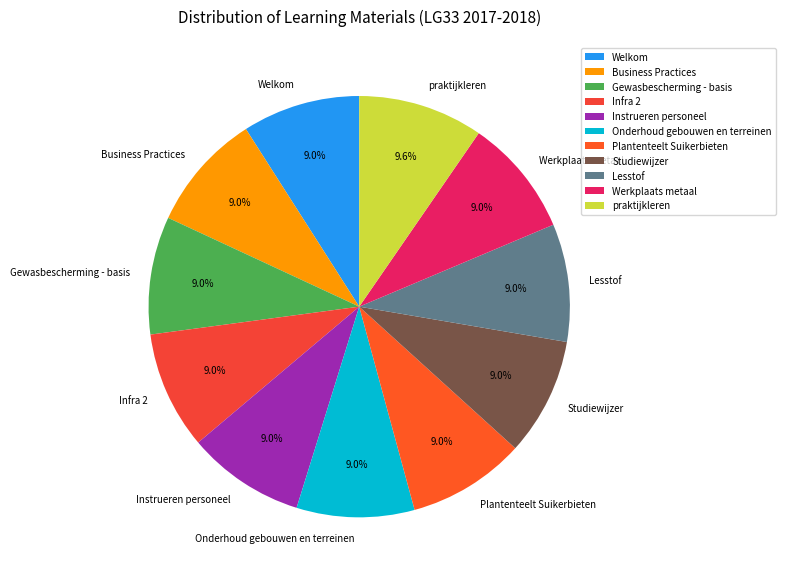

Approximately how many times larger is the value at praktijkleren compared to Studiewijzer?

1.1